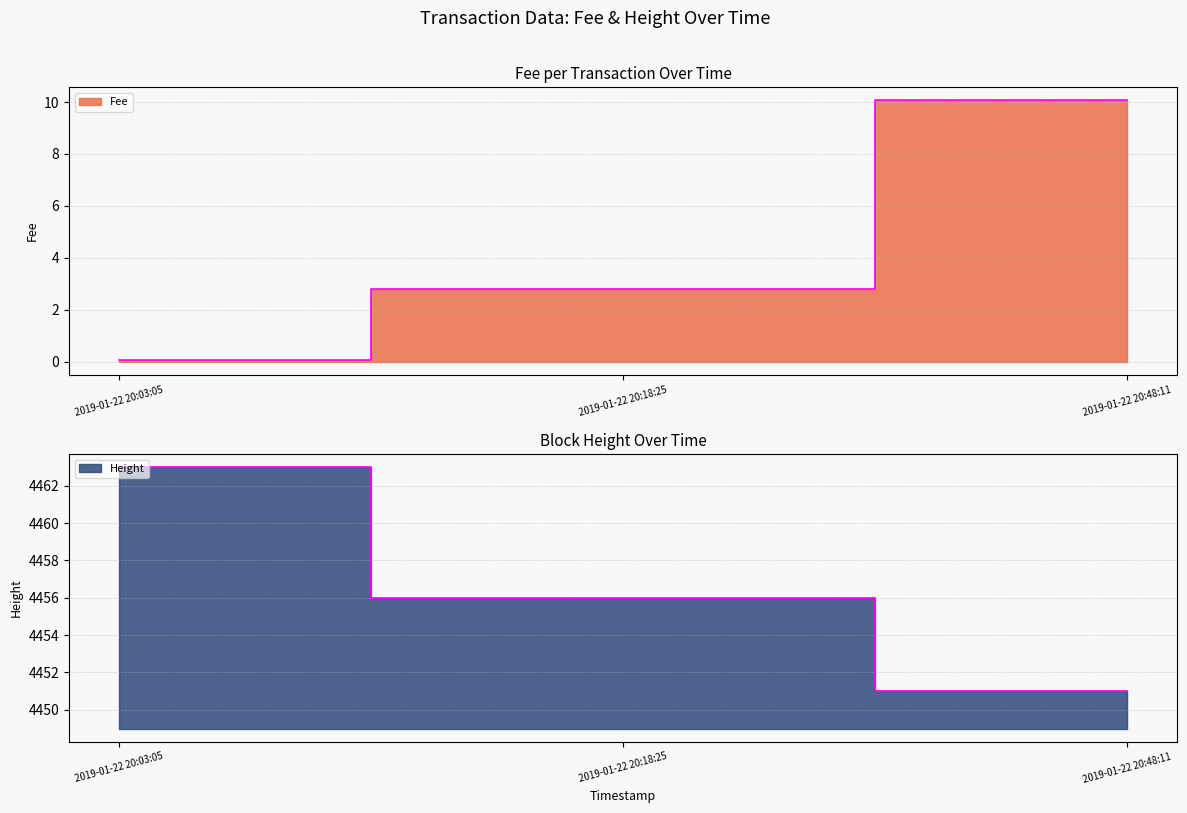

Reading left to right, list all the values displayed in this chart.

Fee: 0.1	2.8	10.1
Height: 4463.0	4456.0	4451.0